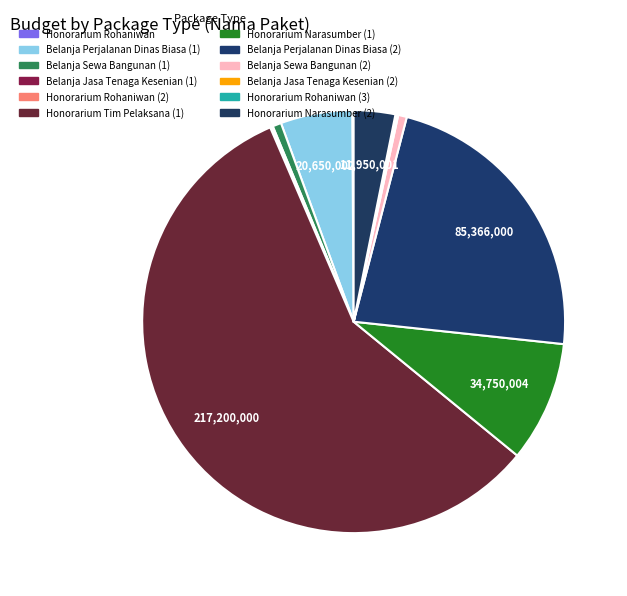

Which category has the biggest portion of the pie?

Honorarium Tim Pelaksana (1)